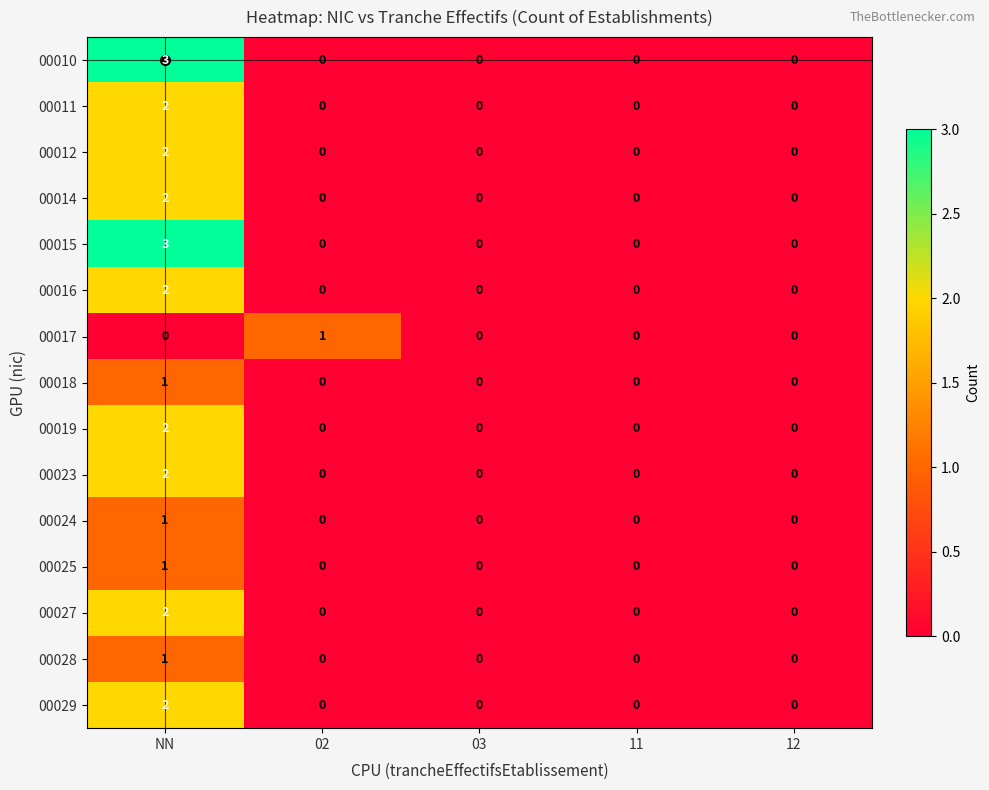

Which label corresponds to the largest value in the chart?

NN